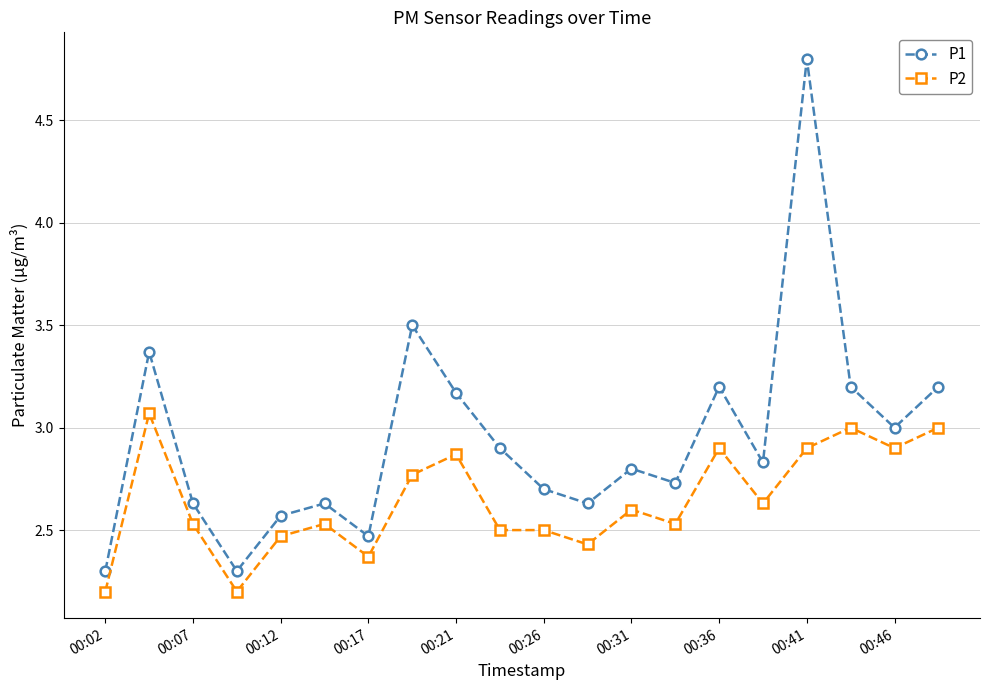

What is the difference between the maximum and second lowest values in the P2 series?

0.9